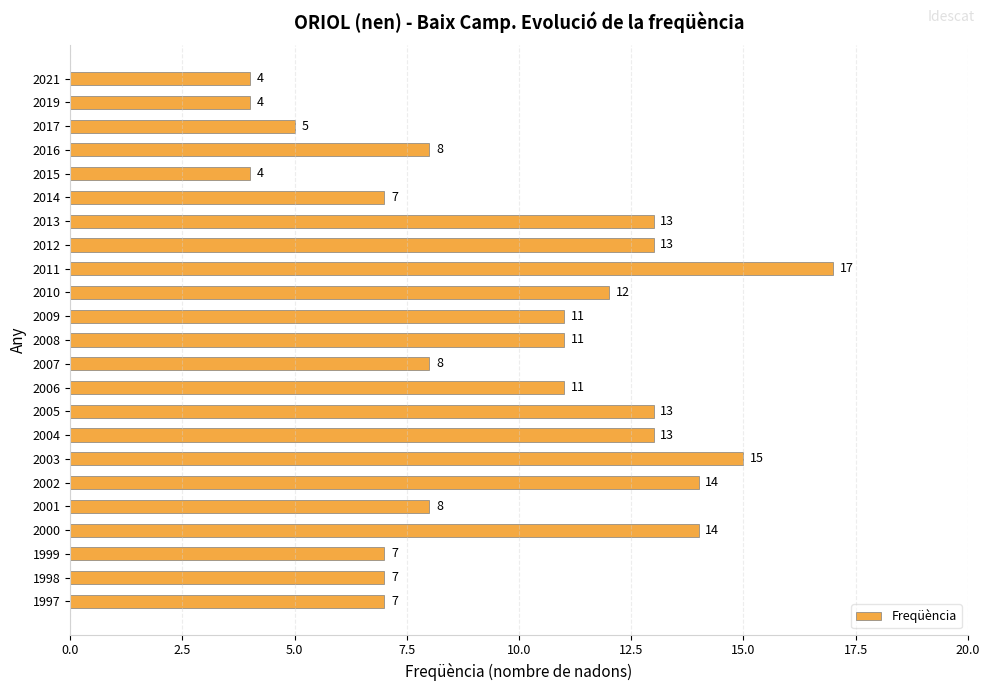

Approximately how many times larger is the value at 2019 compared to 2009?

0.4